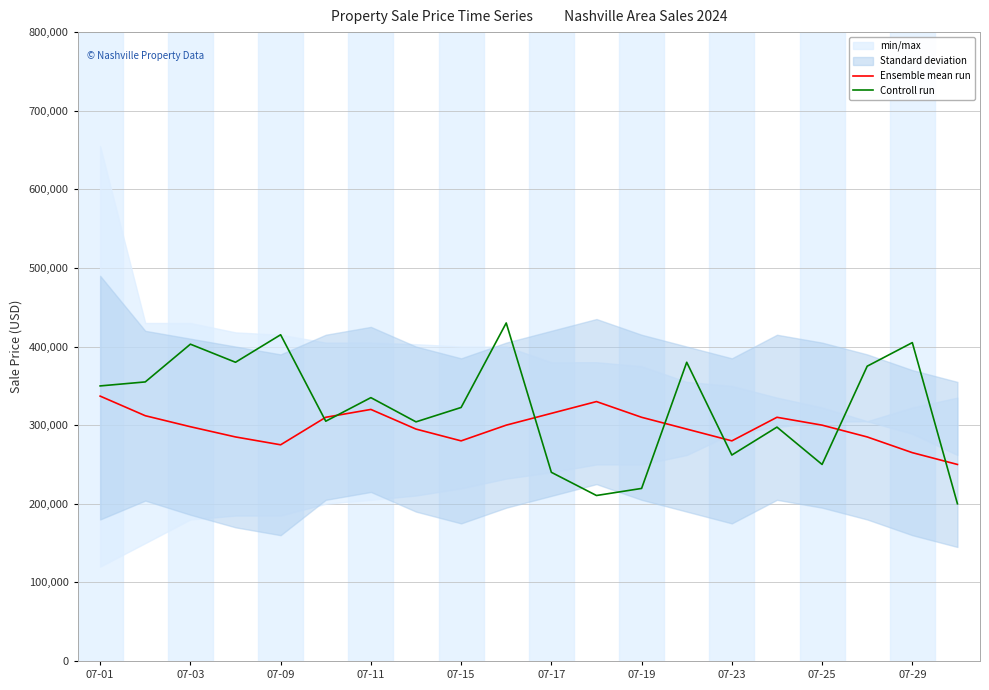

True or false: Controll run has a value of 673077 at 13.

False